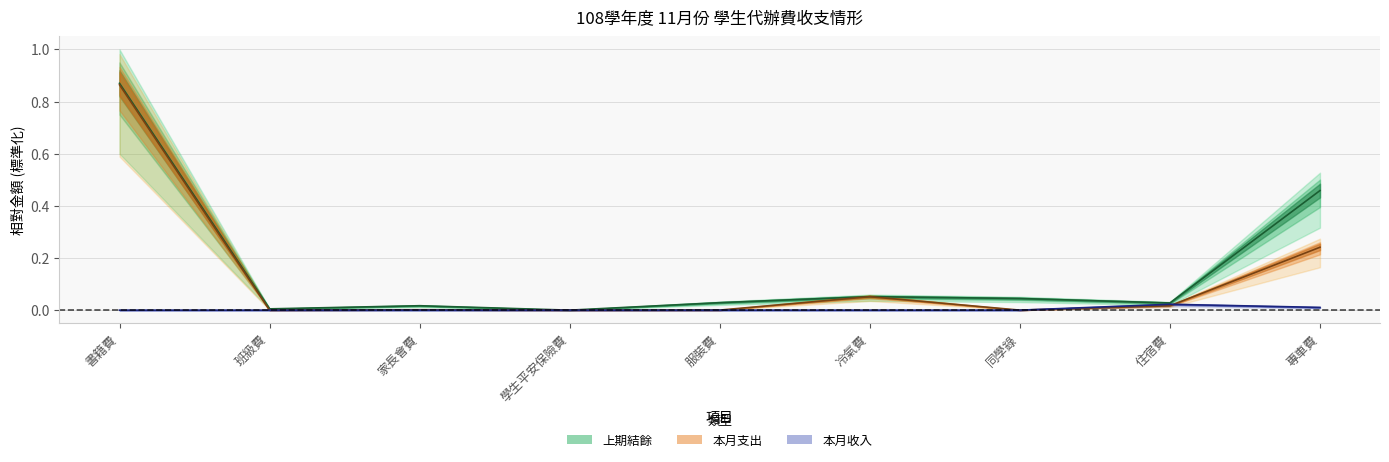

Reading left to right, extract all data points from this chart.

本月收入: 書籍費=0.0	班級費=0.0	家長會費=0.0	學生平安保險費=0.0	服裝費=0.0	冷氣費=0.0	同學錄=0.0	住宿費=0.0	專車費=0.0
本月支出: 書籍費=0.9	班級費=0.0	家長會費=0.0	學生平安保險費=0.0	服裝費=0.0	冷氣費=0.1	同學錄=0.0	住宿費=0.0	專車費=0.2
上期結餘: 書籍費=0.9	班級費=0.0	家長會費=0.0	學生平安保險費=-0.0	服裝費=0.0	冷氣費=0.1	同學錄=0.0	住宿費=0.0	專車費=0.5